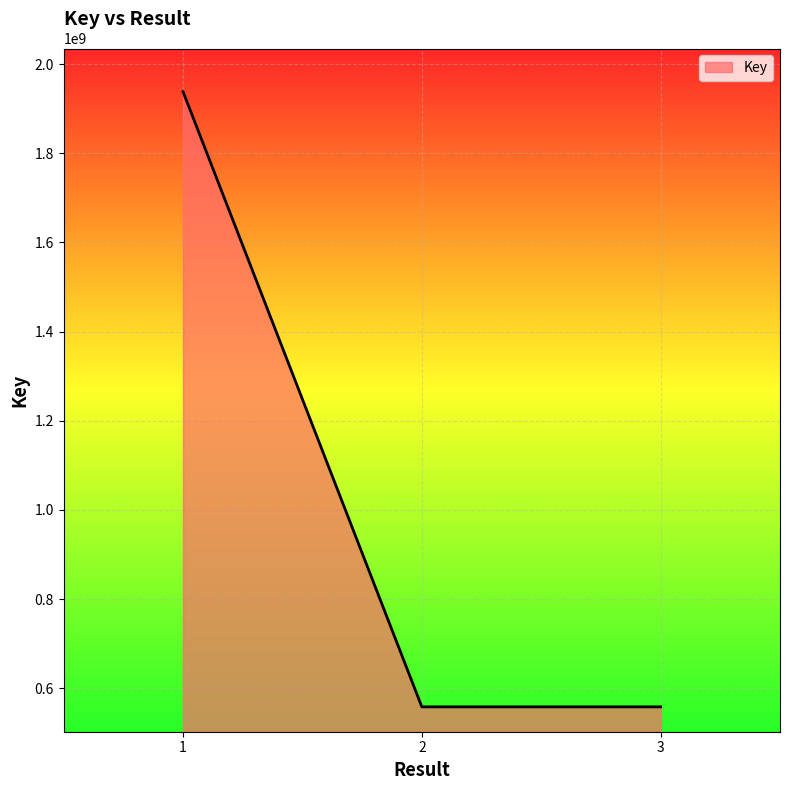

Is it true that the value at 2 is 988693954?

False